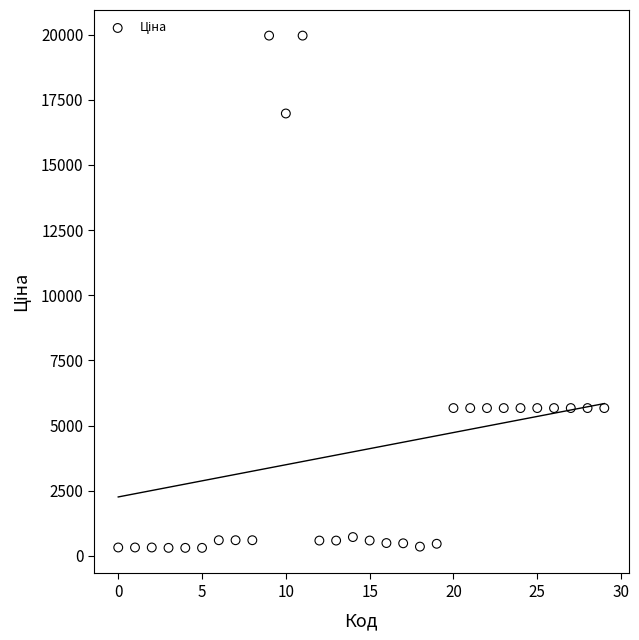

What is the range of Y values (max minus min)?

19653.9